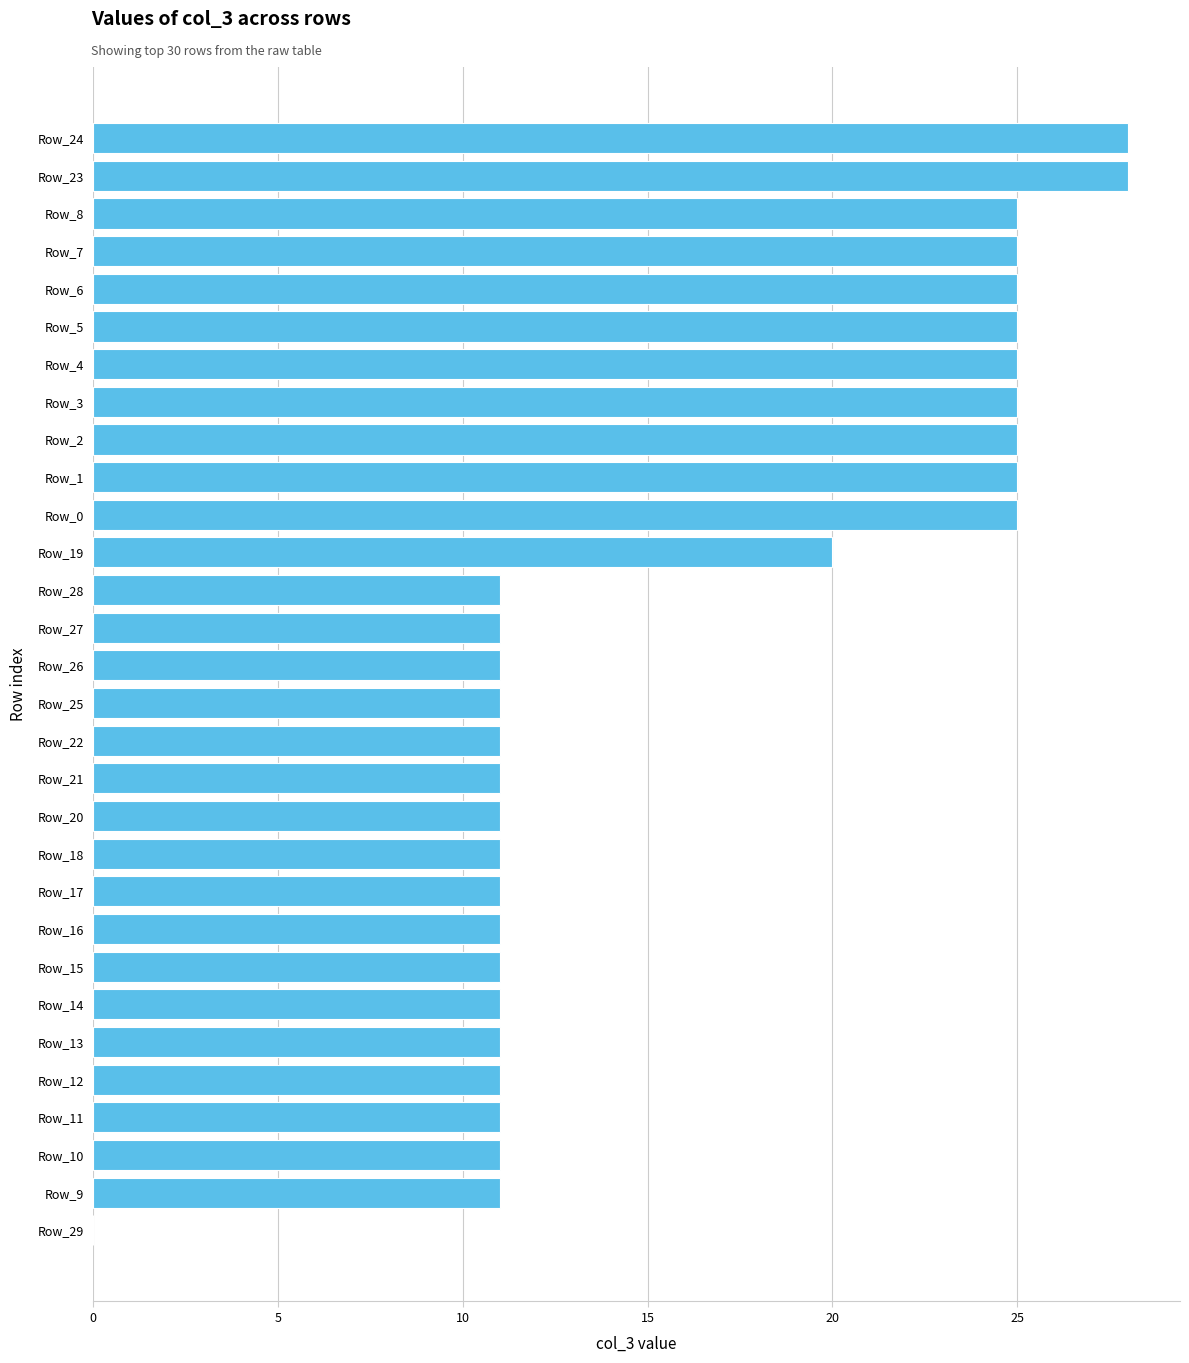

The value at Row_27 is 7. True or false?

False